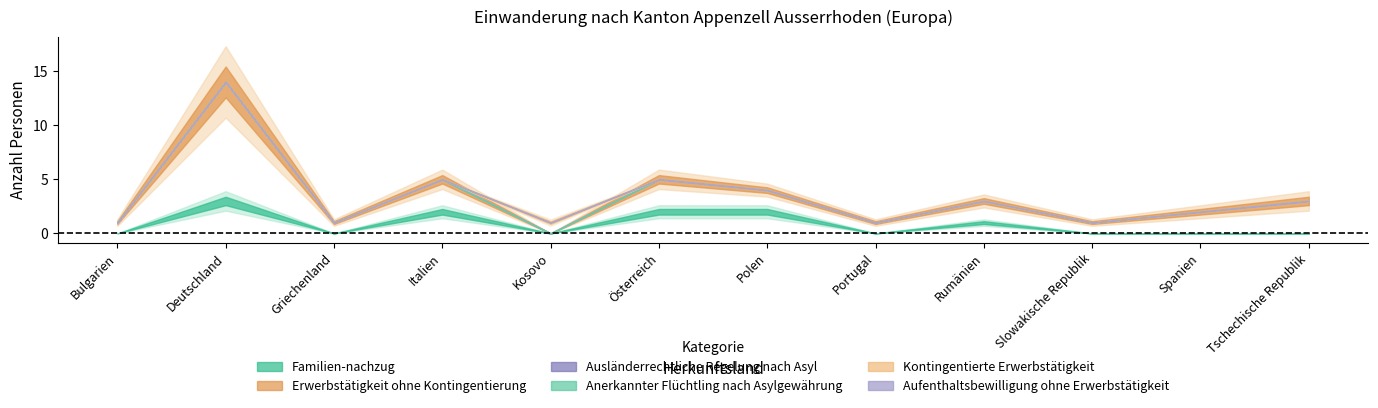

What is the difference between the highest and lowest values at Österreich?

3